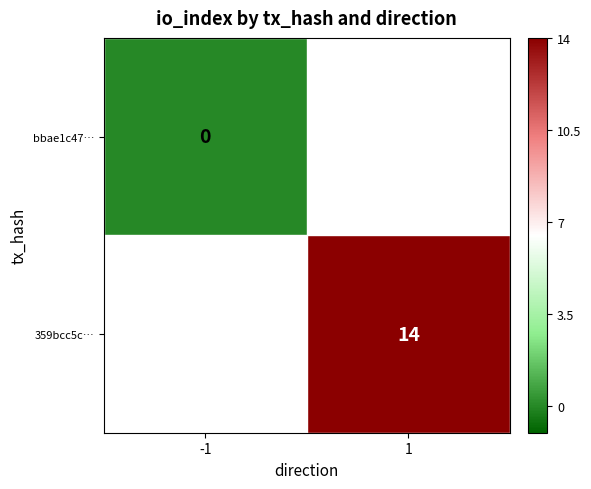

At 1, list the series in order from largest to smallest.

bbae1c47…, 359bcc5c…